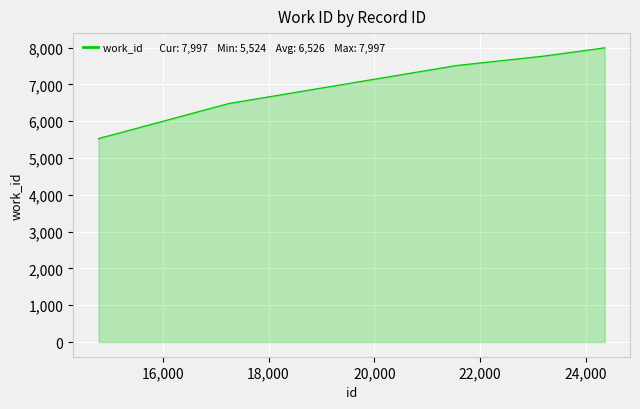

What is the maximum value shown in the chart?

7997